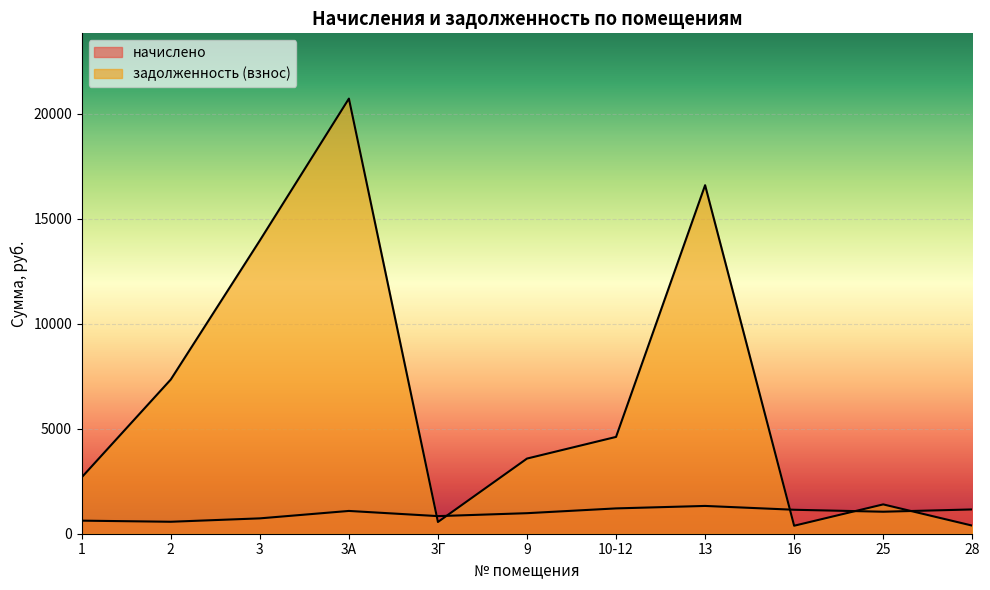

How many values in the начислено series are below 1047?

5